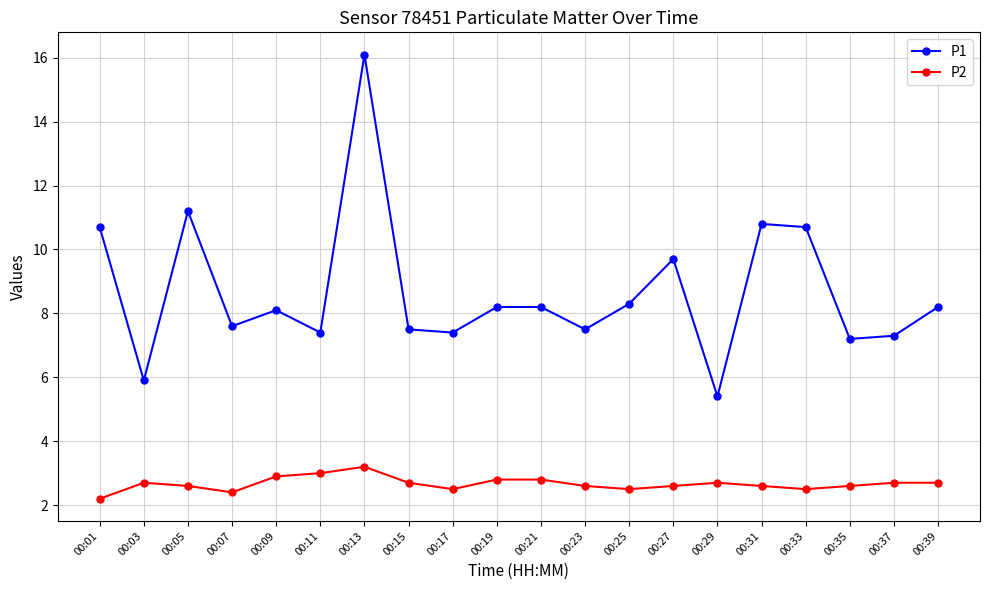

Reading left to right, list all the values displayed in this chart.

P1: 00:01=10.7	00:03=5.9	00:05=11.2	00:07=7.6	00:09=8.1	00:11=7.4	00:13=16.1	00:15=7.5	00:17=7.4	00:19=8.2	00:21=8.2	00:23=7.5	00:25=8.3	00:27=9.7	00:29=5.4	00:31=10.8	00:33=10.7	00:35=7.2	00:37=7.3	00:39=8.2
P2: 00:01=2.2	00:03=2.7	00:05=2.6	00:07=2.4	00:09=2.9	00:11=3.0	00:13=3.2	00:15=2.7	00:17=2.5	00:19=2.8	00:21=2.8	00:23=2.6	00:25=2.5	00:27=2.6	00:29=2.7	00:31=2.6	00:33=2.5	00:35=2.6	00:37=2.7	00:39=2.7